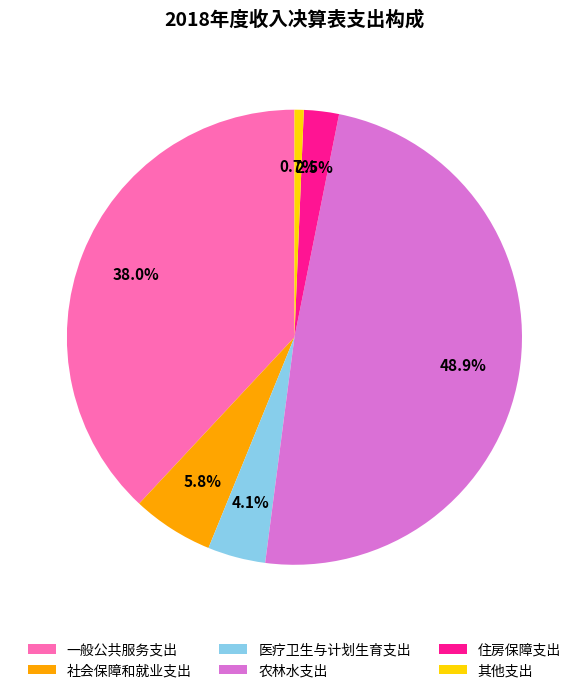

Which category has the smallest portion of the pie?

其他支出